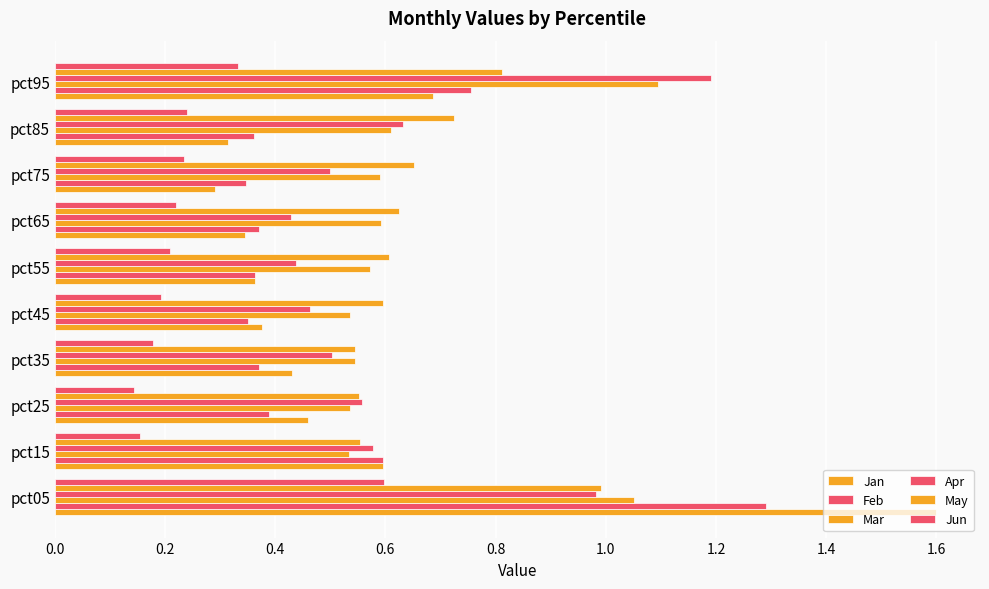

Count the number of data series in this chart.

6